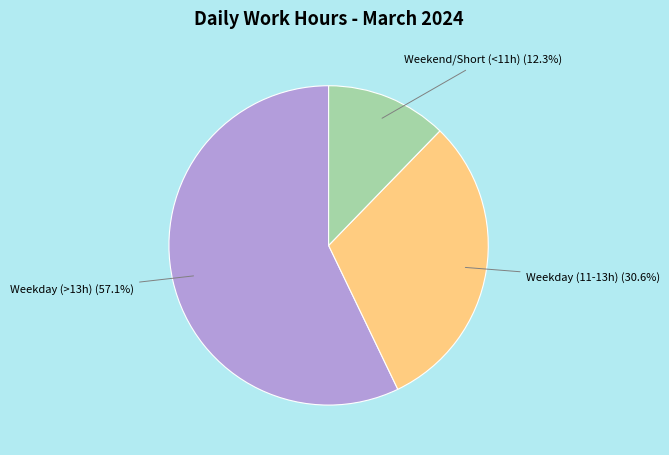

Does any single category account for the majority?

Yes